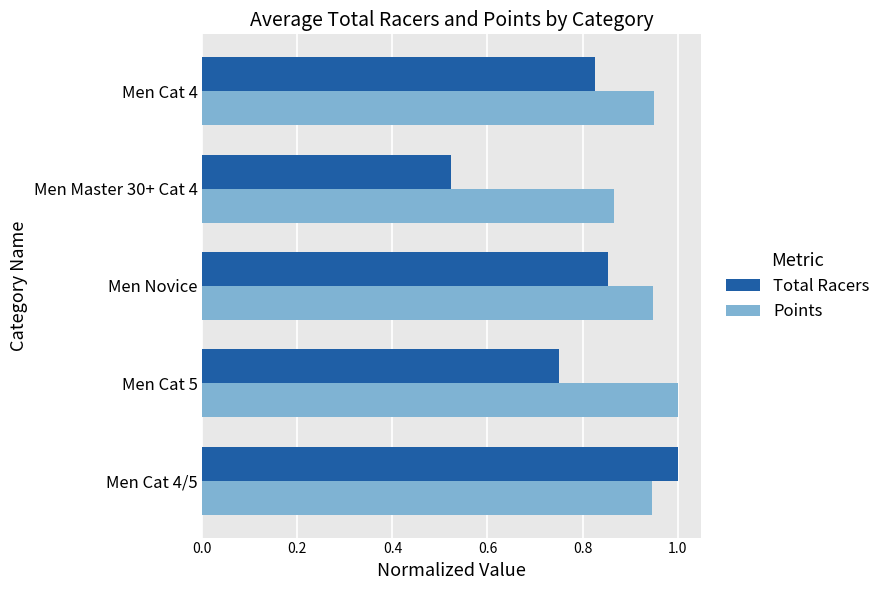

At which label is Total Racers closest to 0?

Men Master 30+ Cat 4